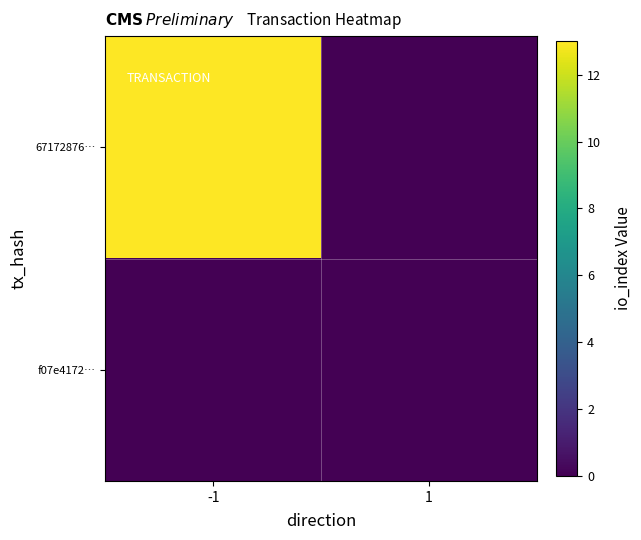

At which category is the sum across all series the highest?

-1